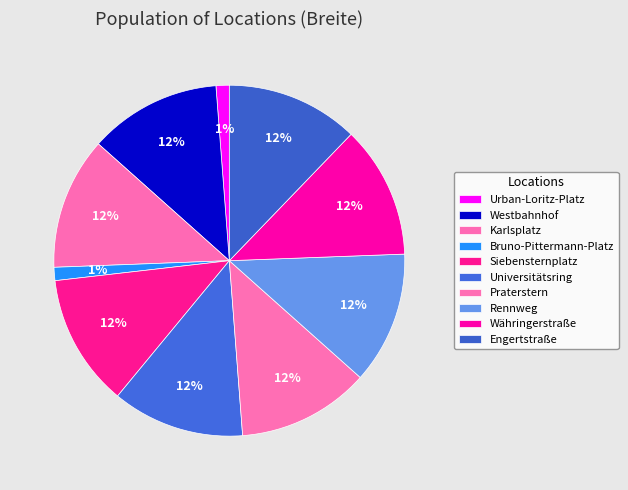

How many slices are in this pie chart?

10